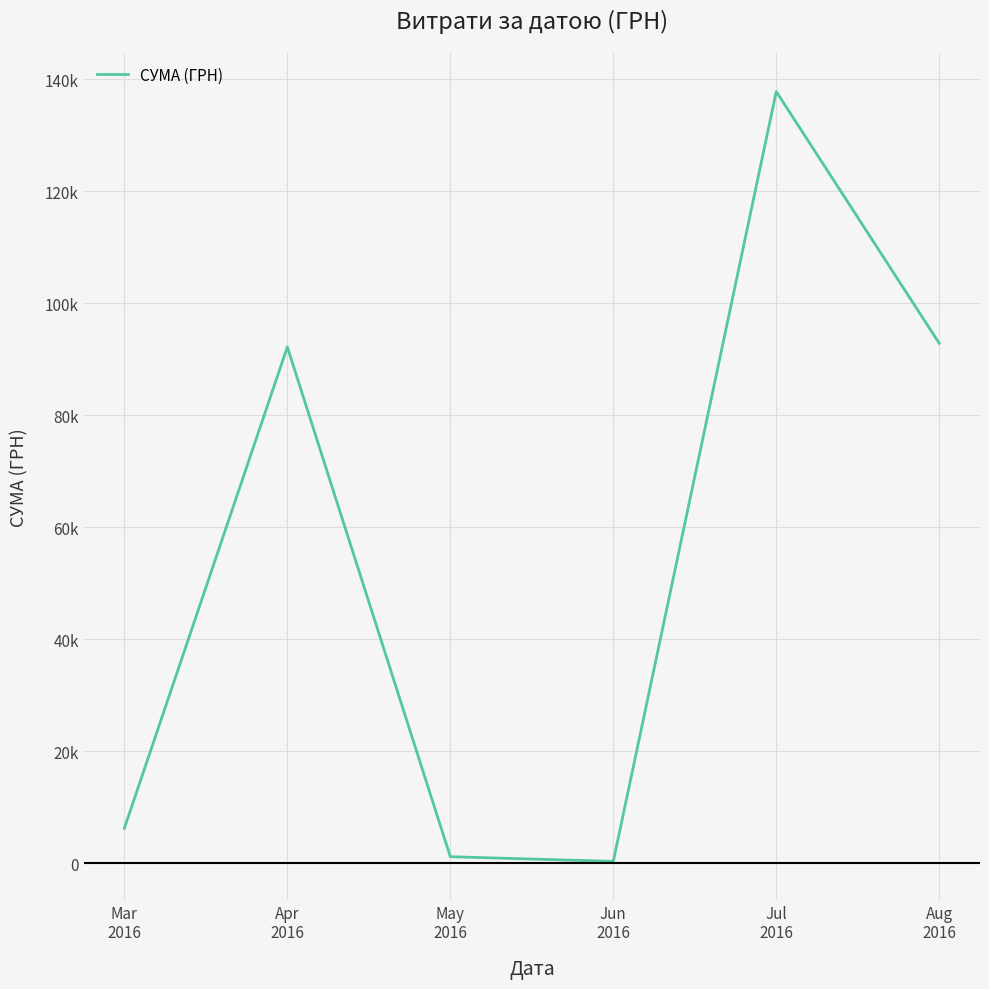

Reading left to right, list all the values displayed in this chart.

6218.4	92212.2	1134.2	300.0	137843.0	92856.7